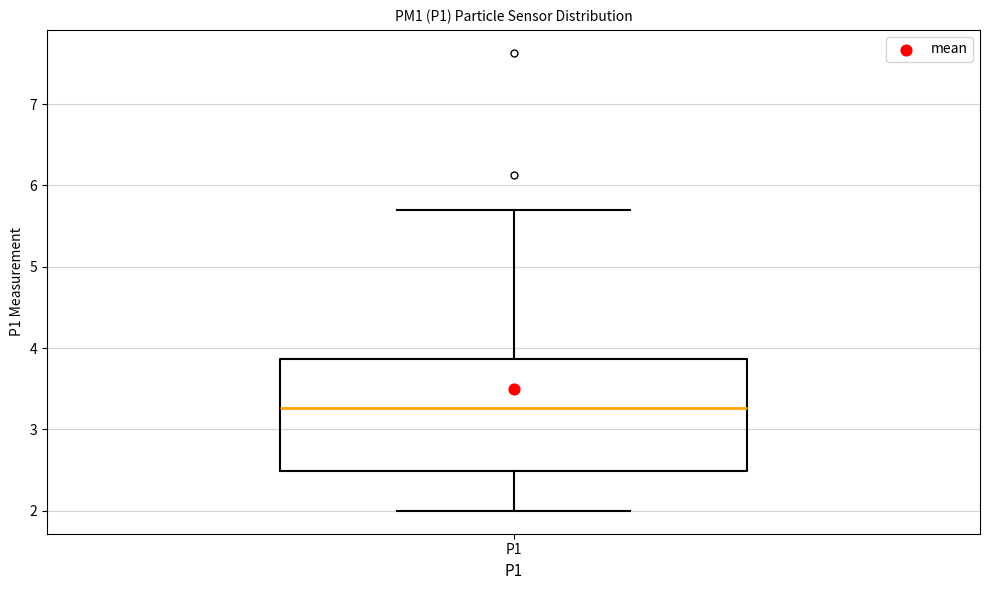

Transcribe this box plot: give where the median line is, the range the box spans, and where the two whiskers end, as read against the y-axis. The values are not printed on the chart, so give them approximately, as read against the axis.

median 3.3, box 2.5 to 3.9, whiskers 2.0 to 5.7